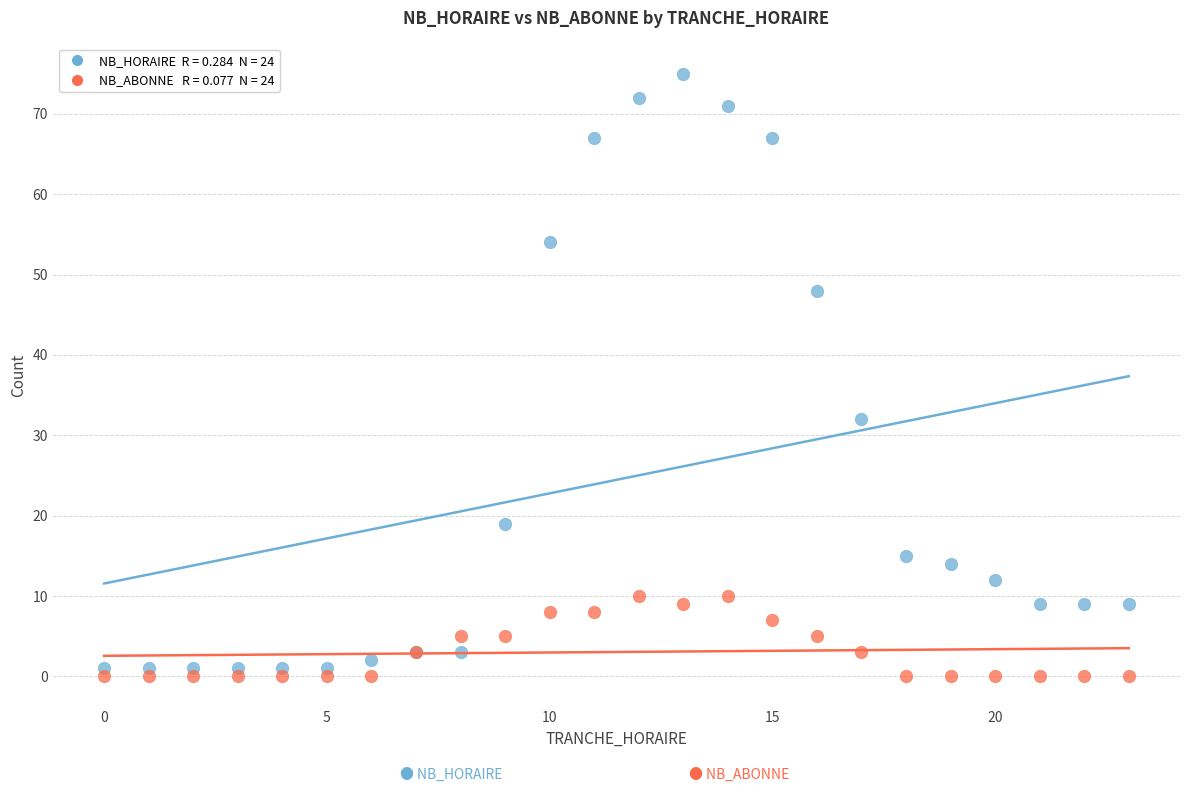

Across all series, what Y value is closest to 37?

32